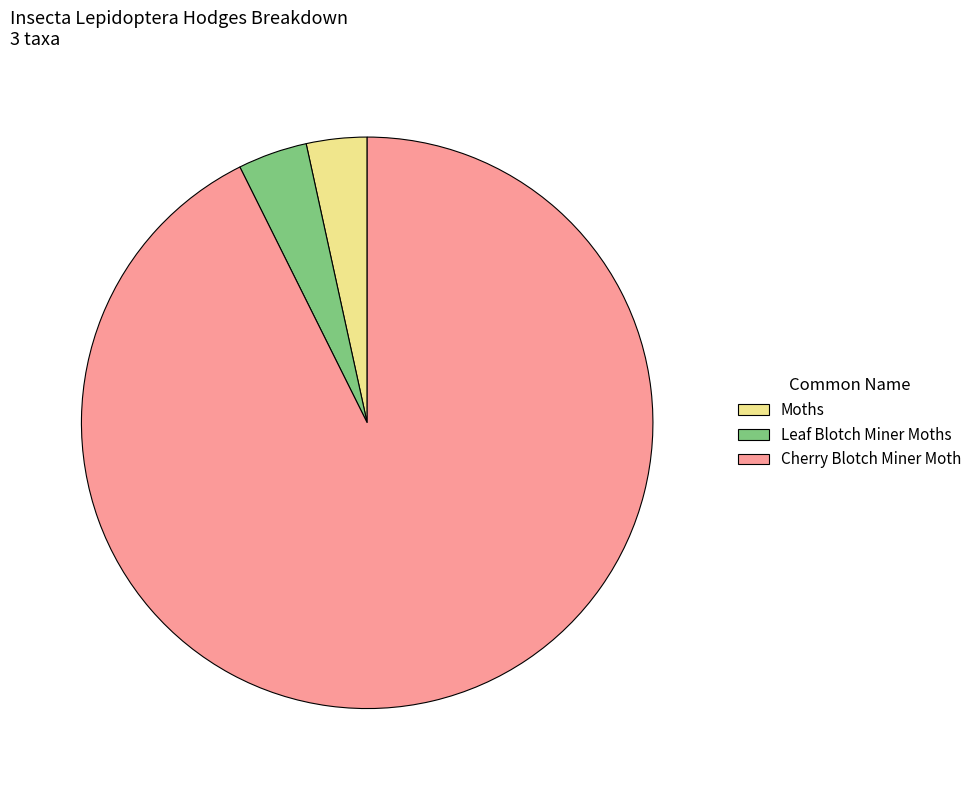

Between Cherry Blotch Miner Moth and Moths, which is larger?

Cherry Blotch Miner Moth